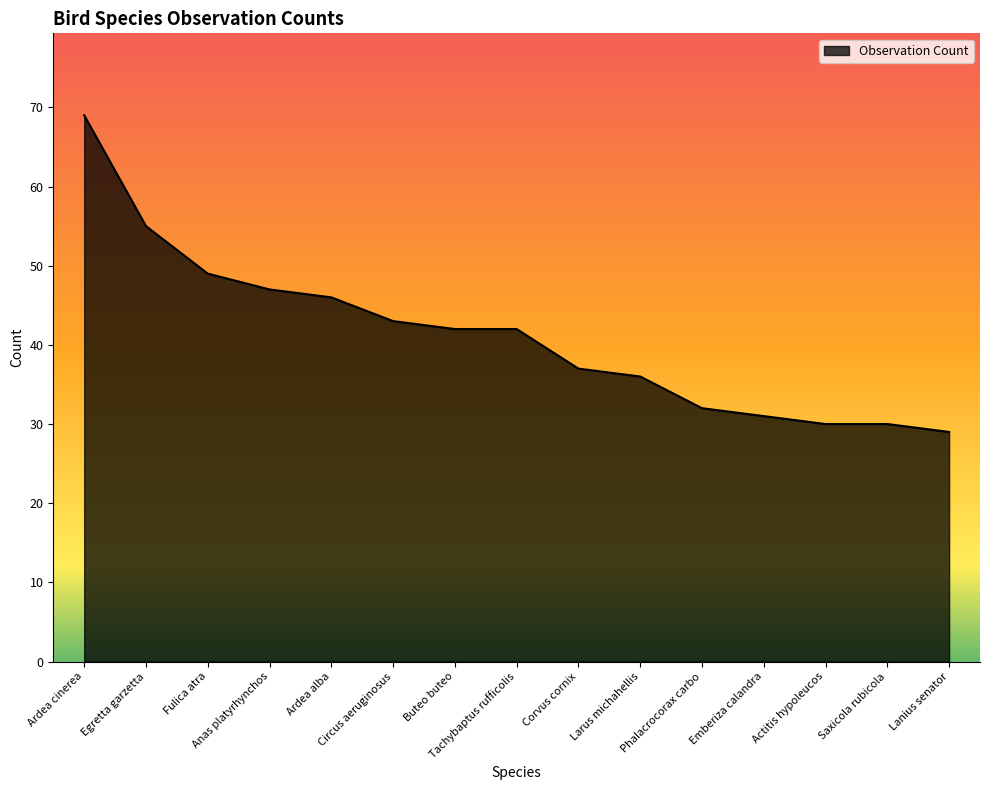

What is the difference between the maximum and second lowest values?

39